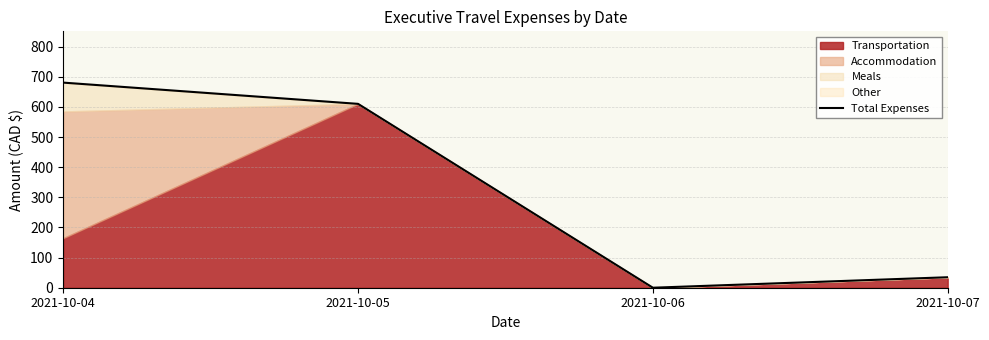

Is it true that the value at 2021-10-07 is 59.3?

False